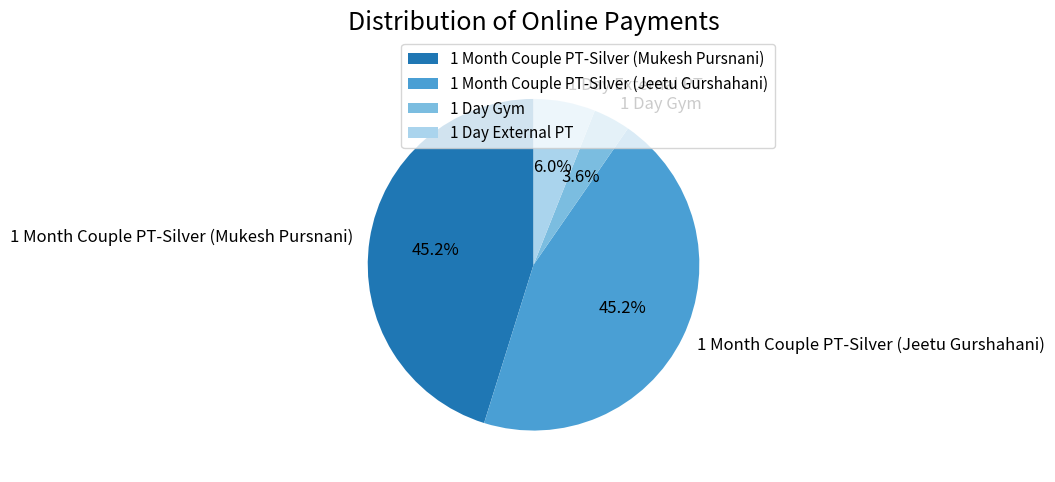

What percentage do 1 Day External PT and 1 Month Couple PT-Silver (Mukesh Pursnani) together represent?

51.2%